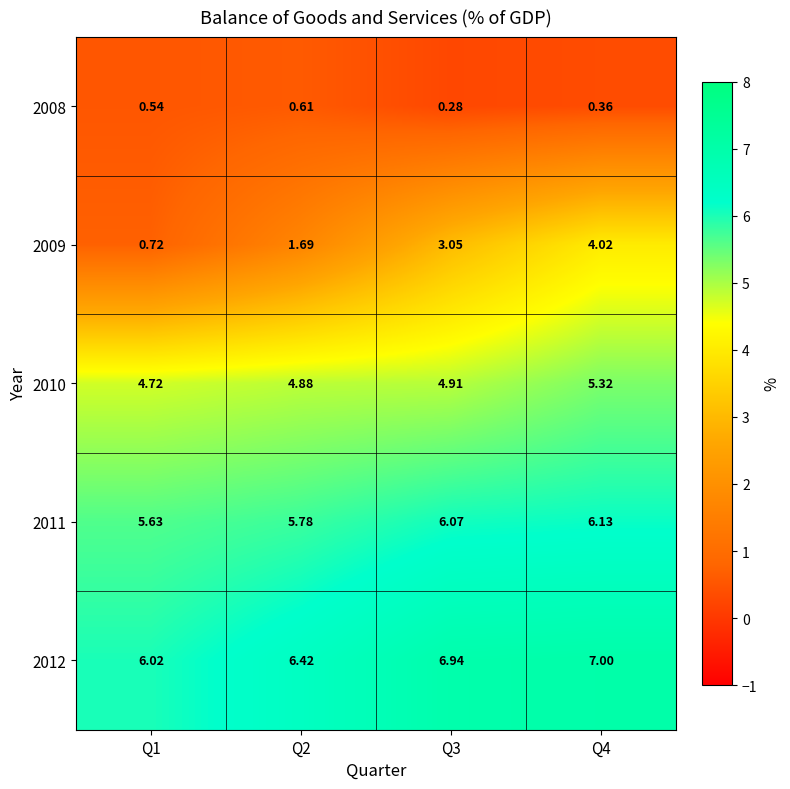

Which series has the largest range (max minus min)?

2009